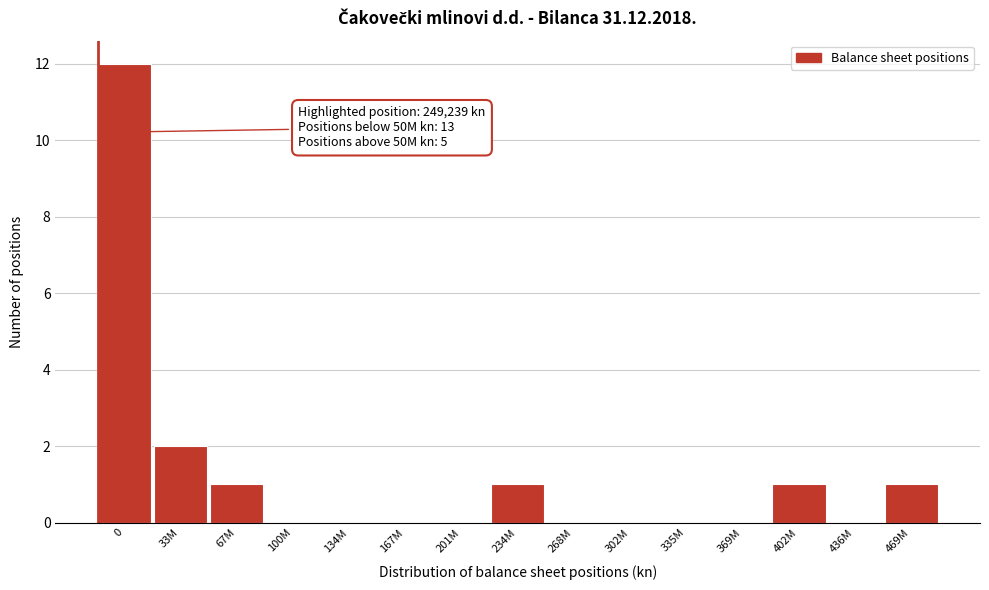

Reading left to right, list all the values displayed in this chart.

0=12	33M=2	67M=1	100M=0	134M=0	167M=0	201M=0	234M=1	268M=0	302M=0	335M=0	369M=0	402M=1	436M=0	469M=1